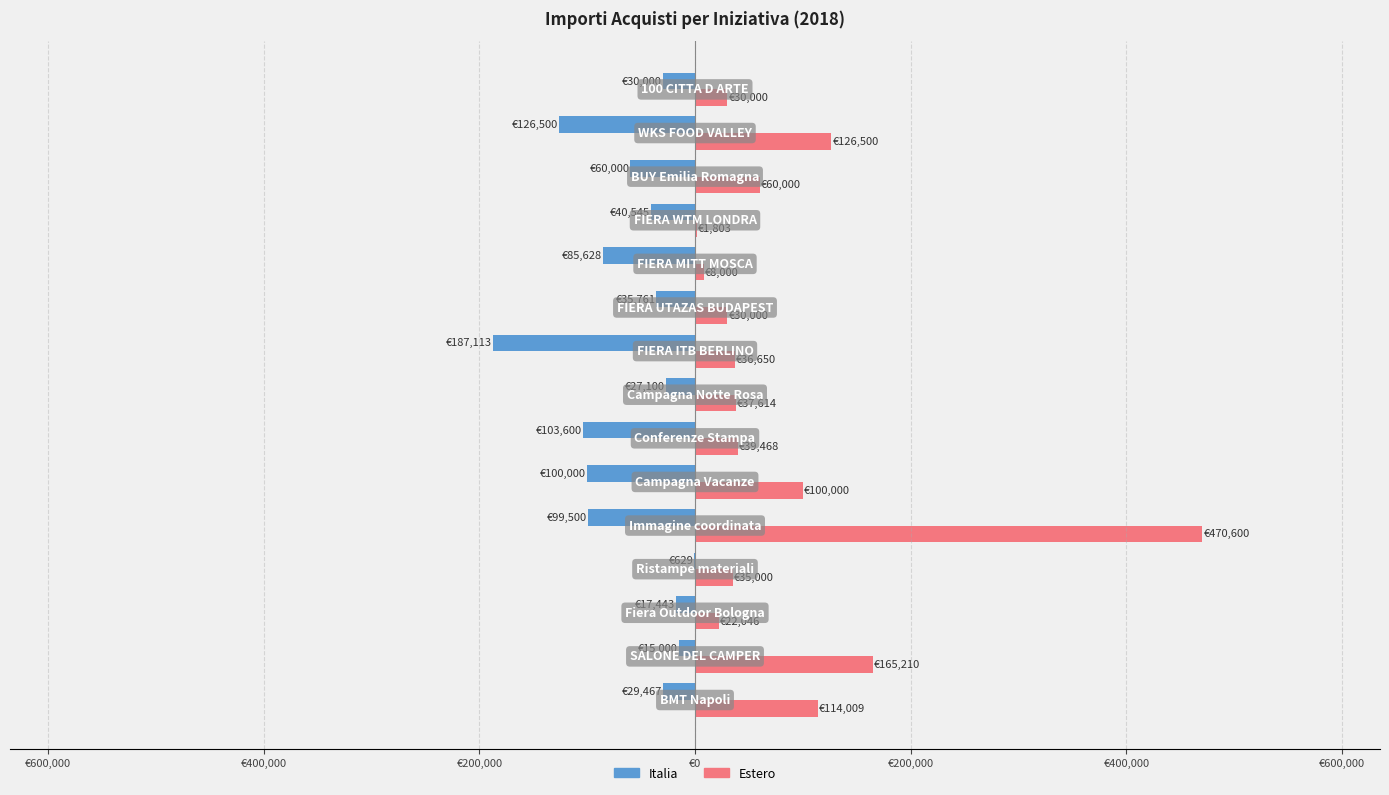

What are all the series names shown in the legend?

Italia, Estero